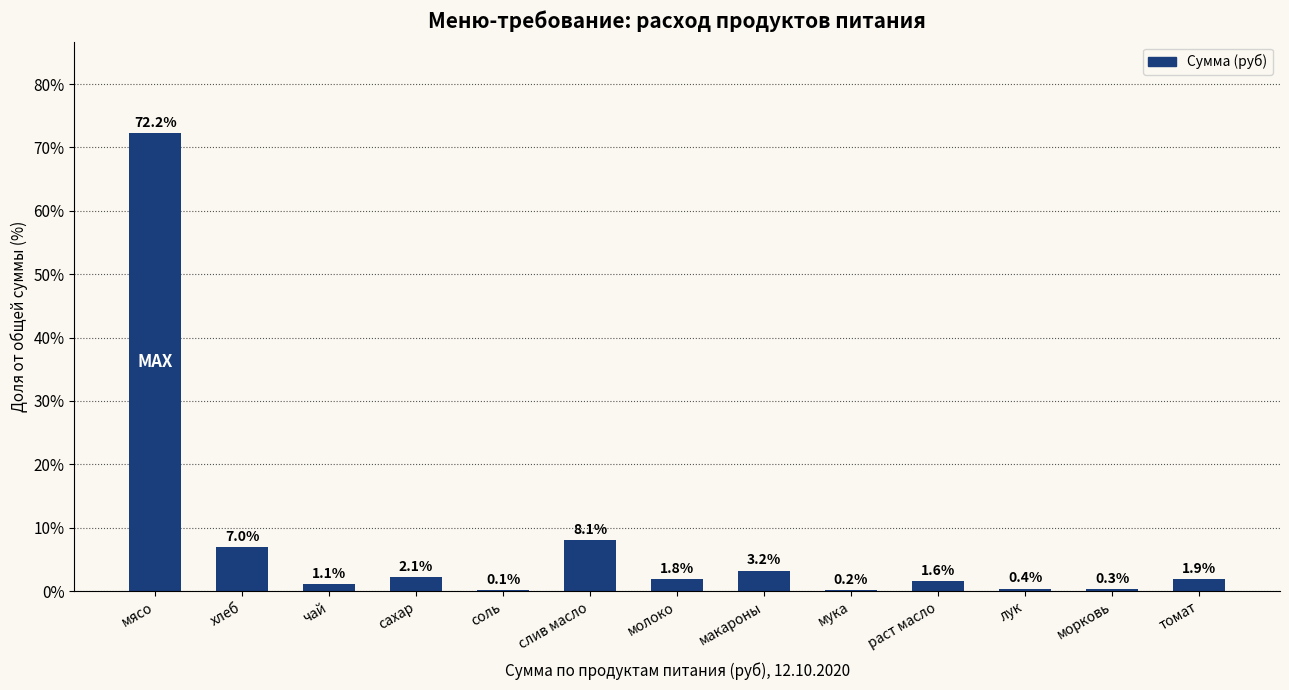

What is the sum of the values at слив масло and морковь?

8.3